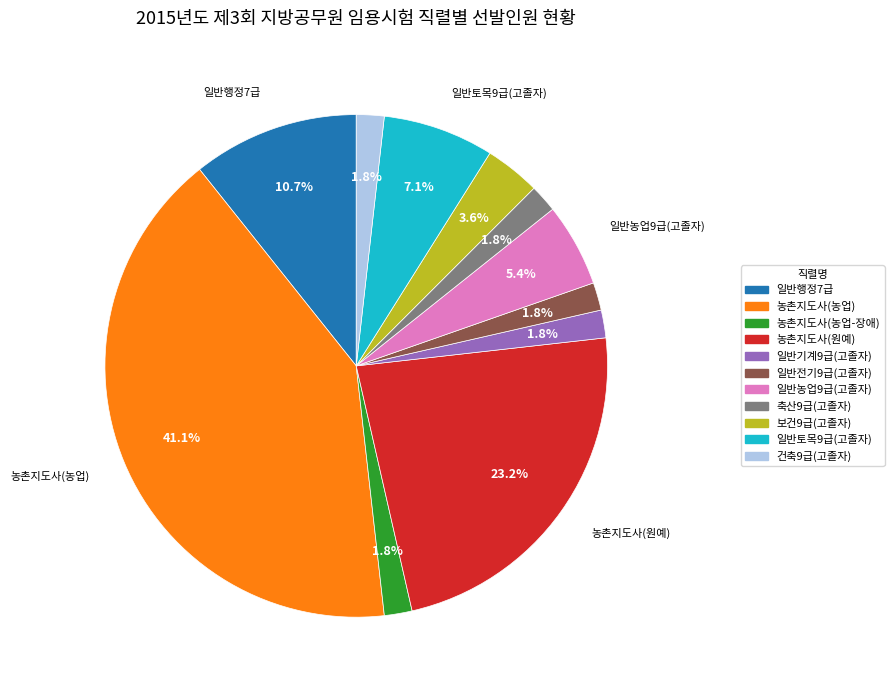

What is the total percentage of 건축9급(고졸자) and 일반전기9급(고졸자)?

3.6%